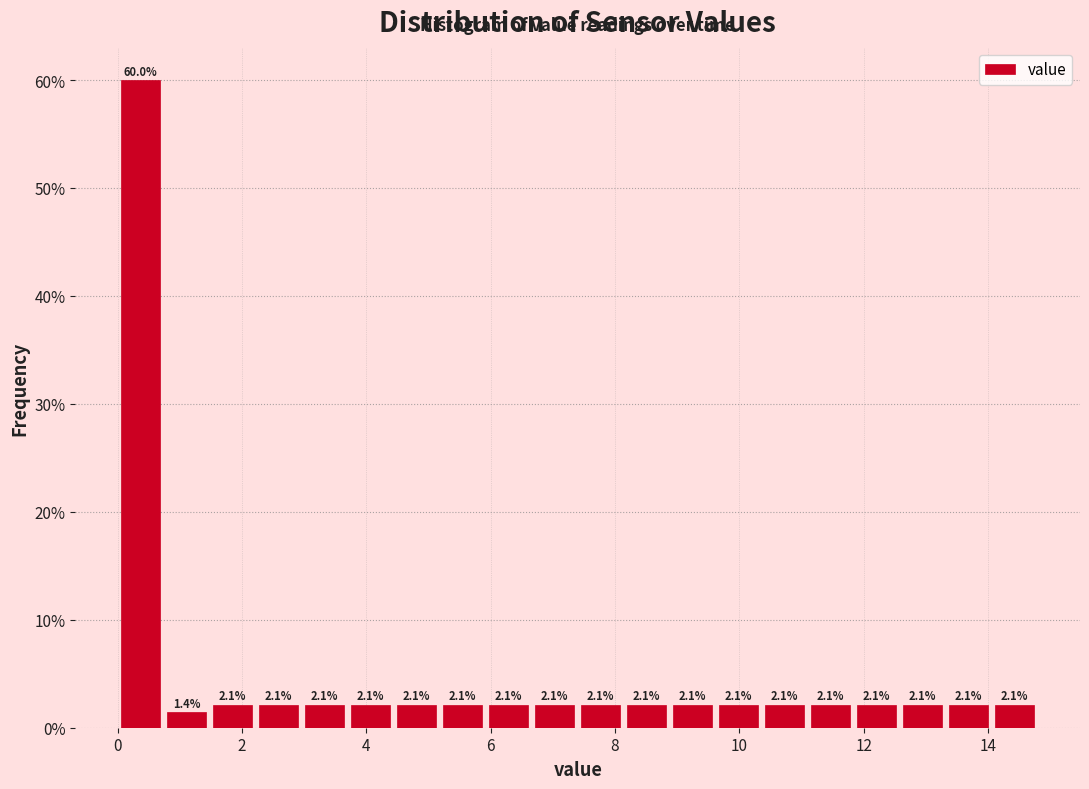

Around what value on the x-axis is the tallest bar? Give the approximate position of its centre, as read against the axis.

0.4